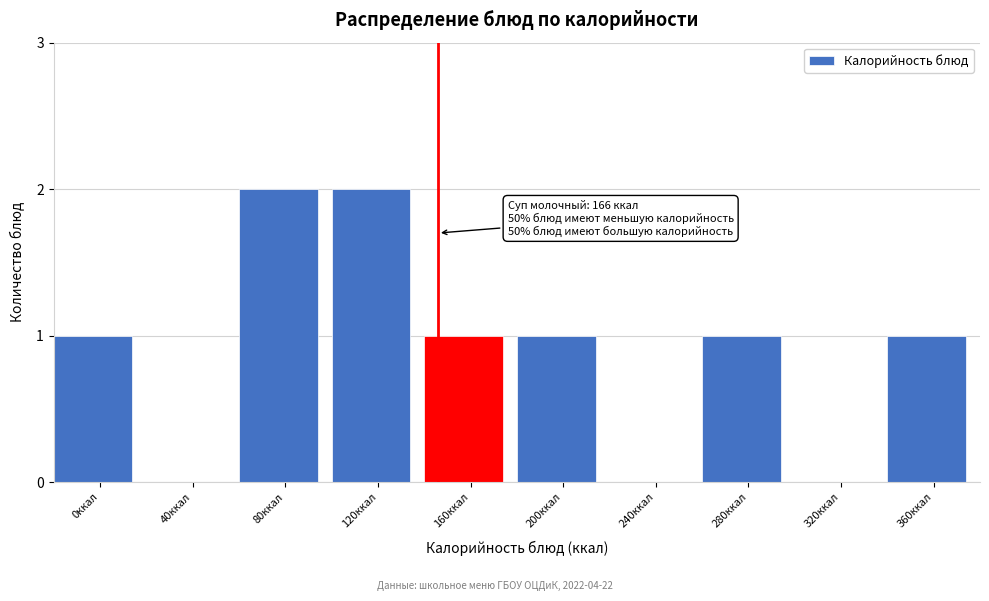

Reading left to right, list all the values displayed in this chart.

0ккал=1	40ккал=0	80ккал=2	120ккал=2	160ккал=1	200ккал=1	240ккал=0	280ккал=1	320ккал=0	360ккал=1